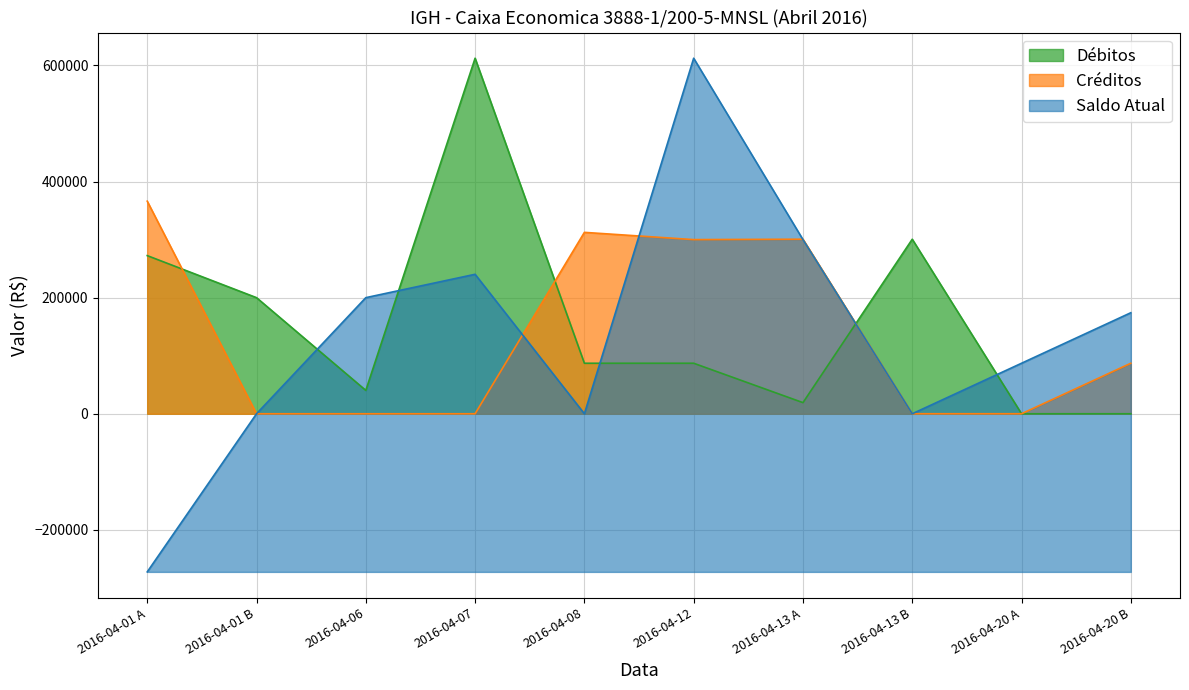

True or false: Créditos and Débitos intersect in this chart.

True